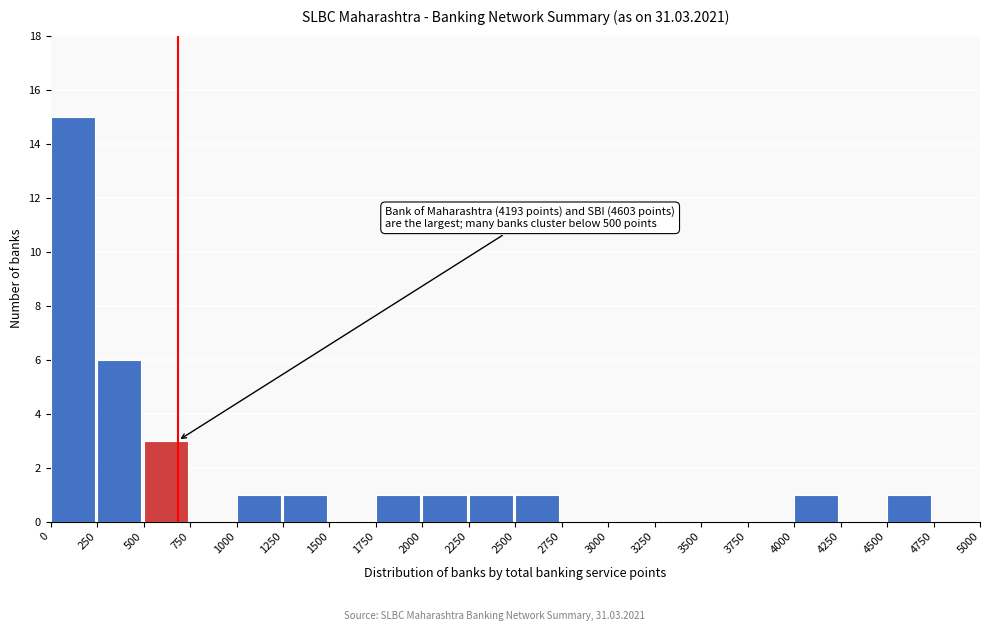

Which range on the x-axis has the tallest bar?

0 to 250